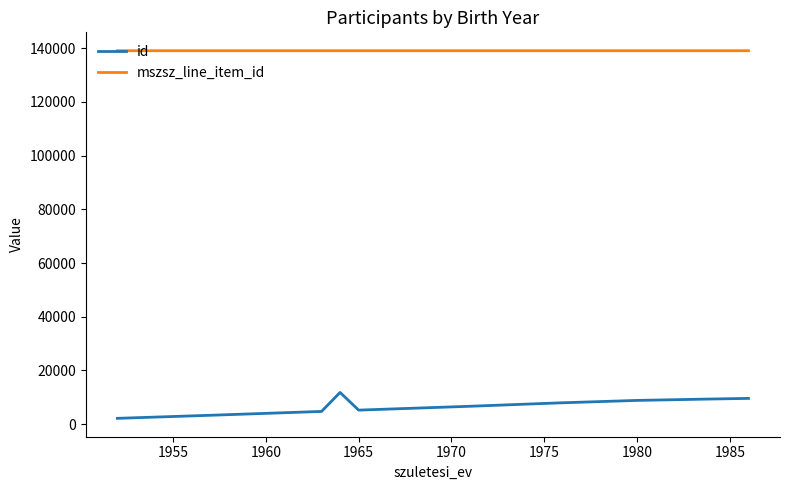

What is the difference between the maximum and minimum values in the id series?

9643.0